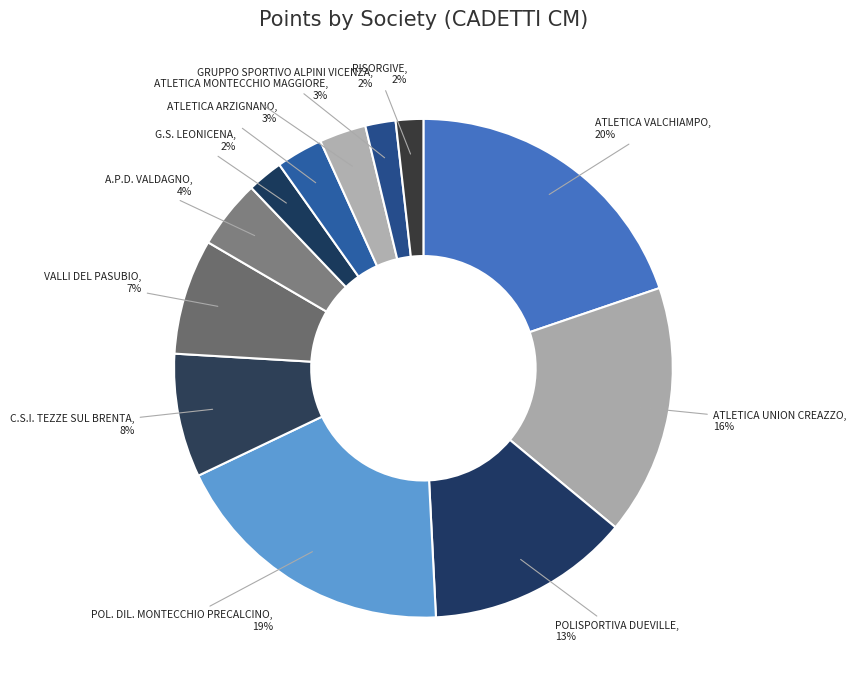

The ATLETICA MONTECCHIO MAGGIORE slice represents 3% of the pie. True or false?

True